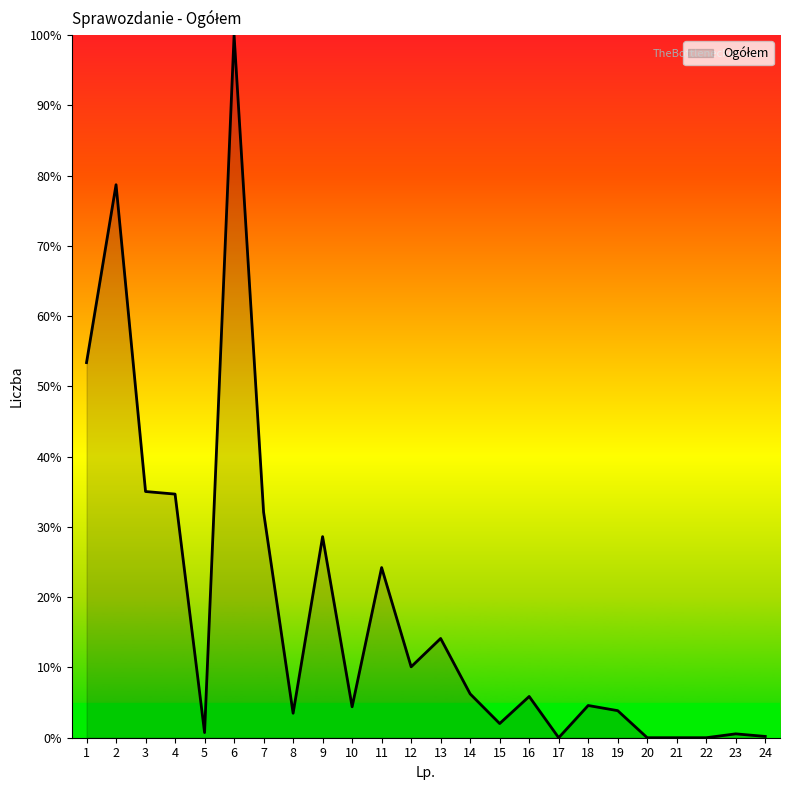

Read the value at 18.

4.6